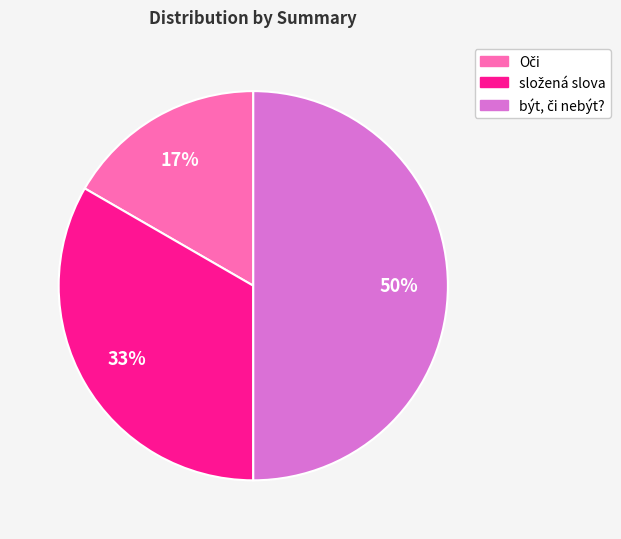

To the nearest percent, what is the difference between the largest and smallest slice percentages?

33%